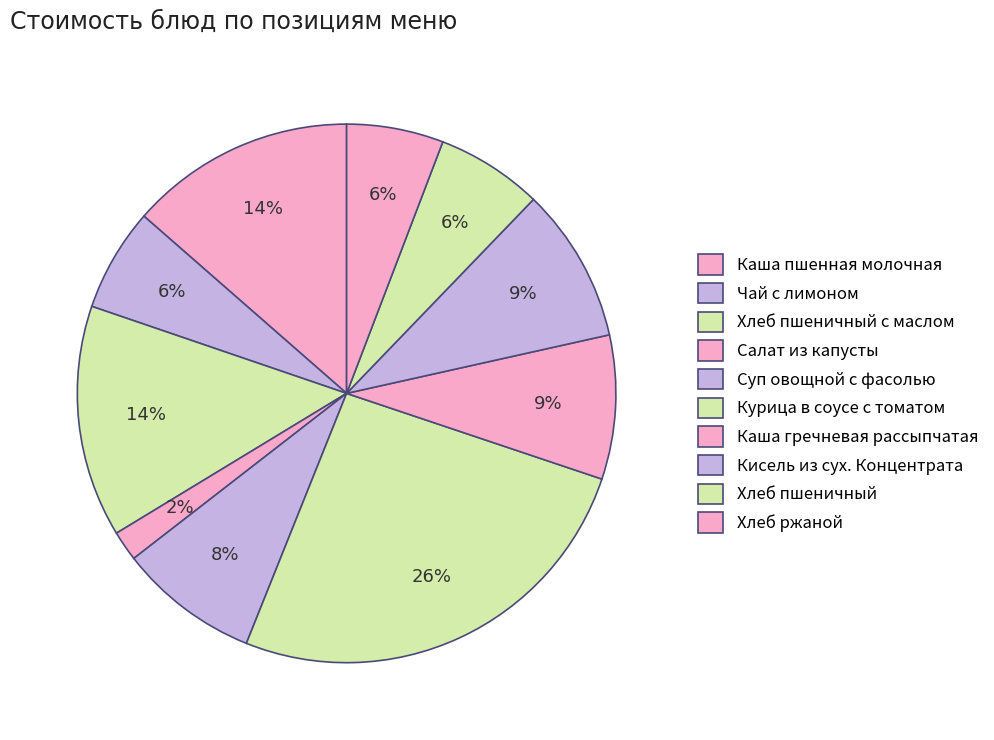

To the nearest percent, what portion does Курица в соусе с томатом represent?

26%